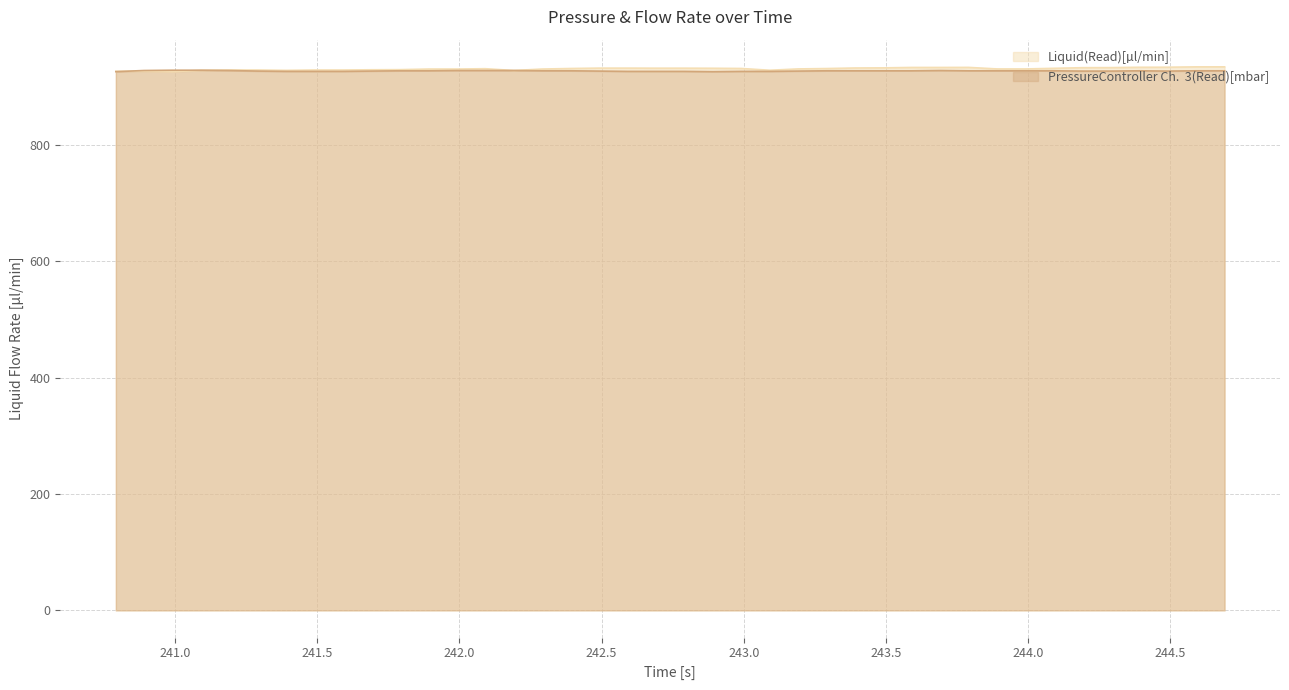

How many distinct data groups are displayed?

2